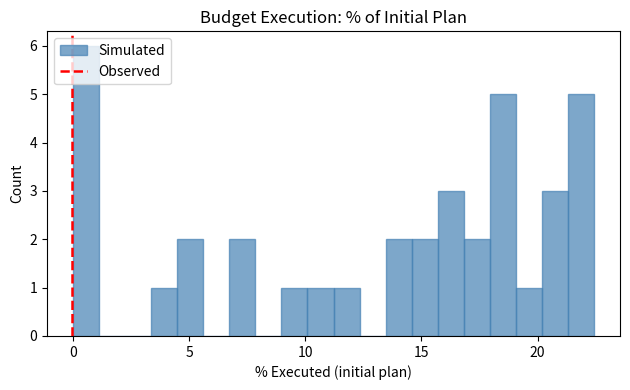

Around what value on the x-axis is the tallest bar? Give the approximate position of its centre, as read against the axis.

0.5